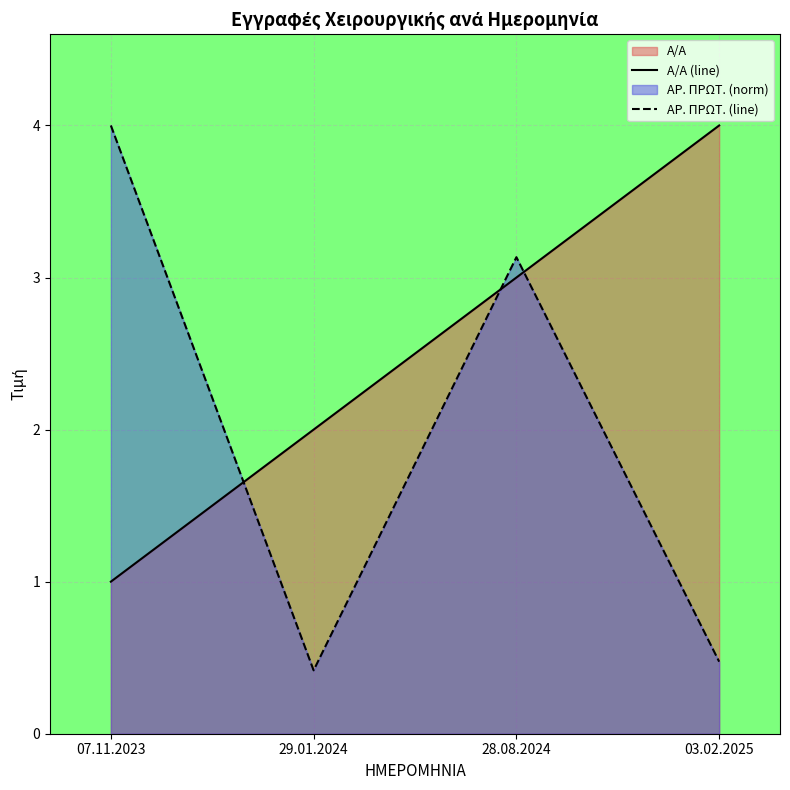

How many lines are shown in the chart?

2